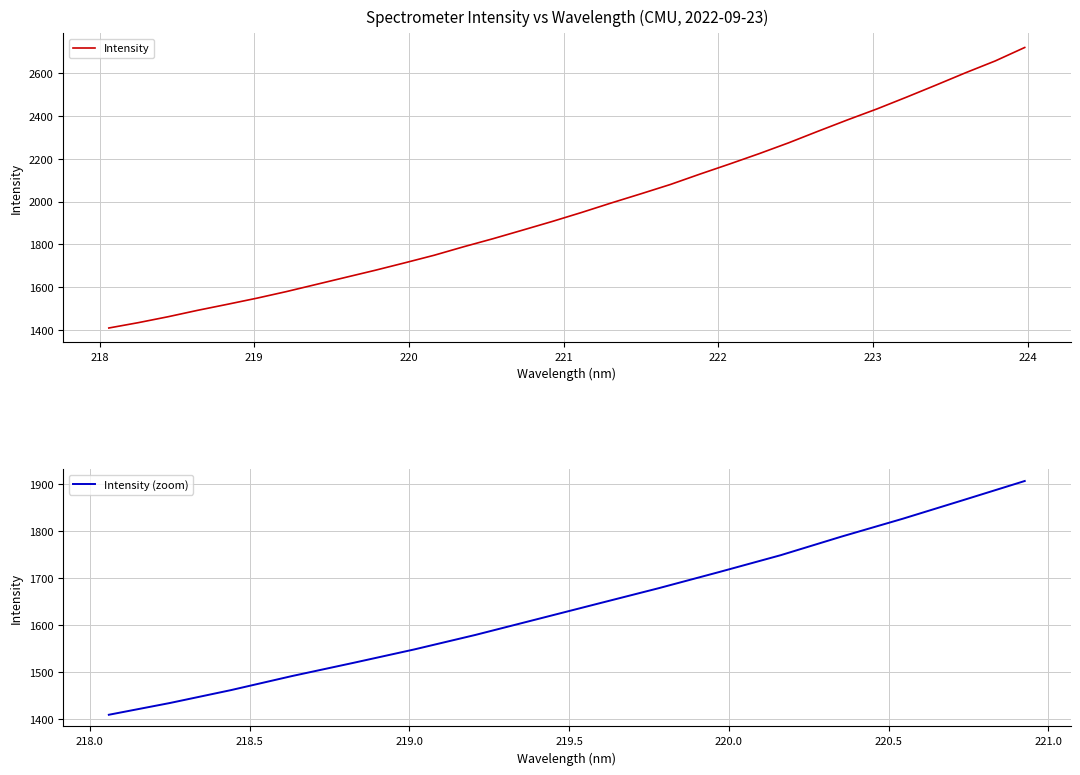

At which label is the value closest to 2064?

221.6902